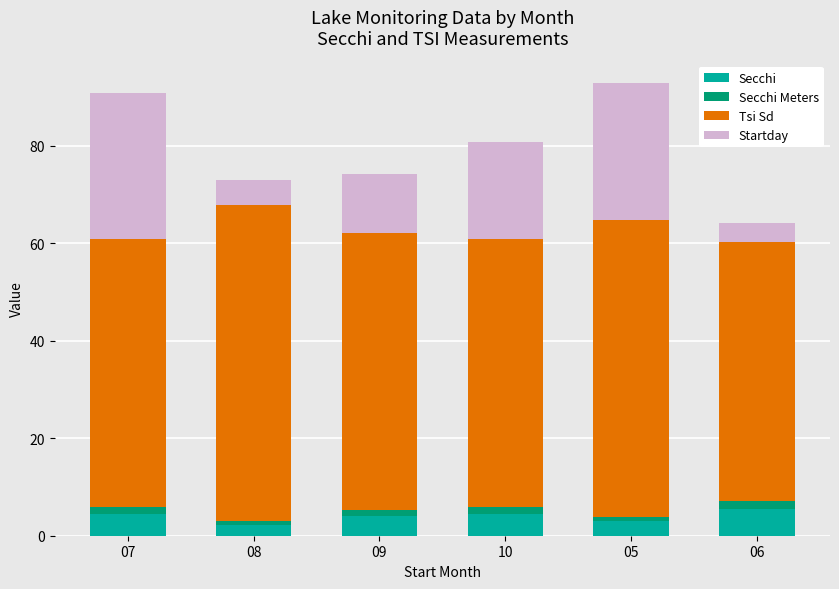

The value of Secchi at 06 is 5.5. True or false?

True